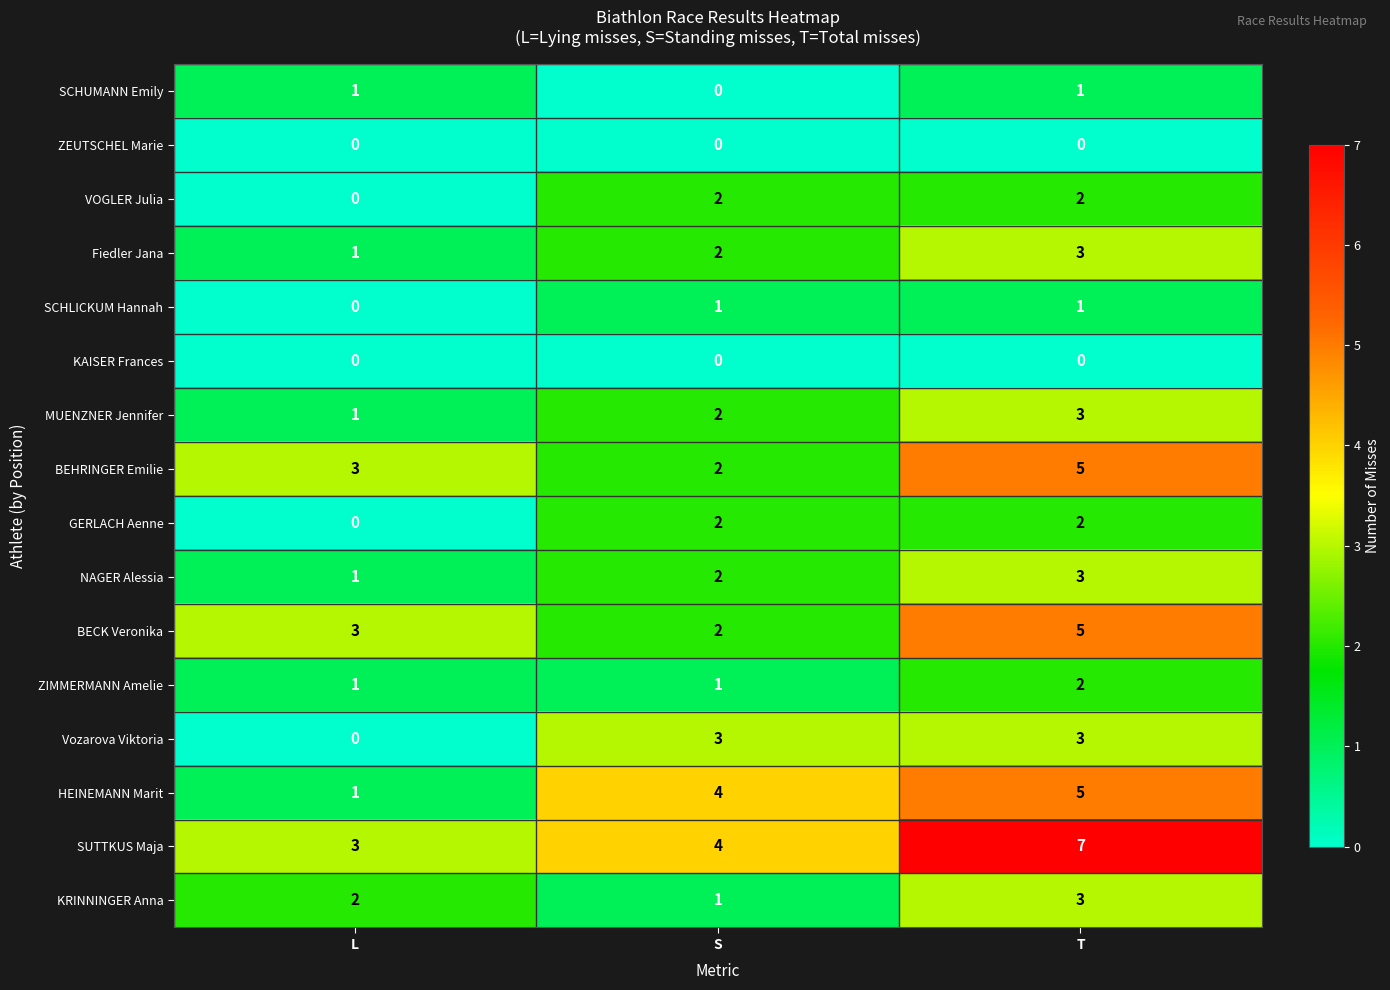

What is the spread (max minus min) of values at S?

4